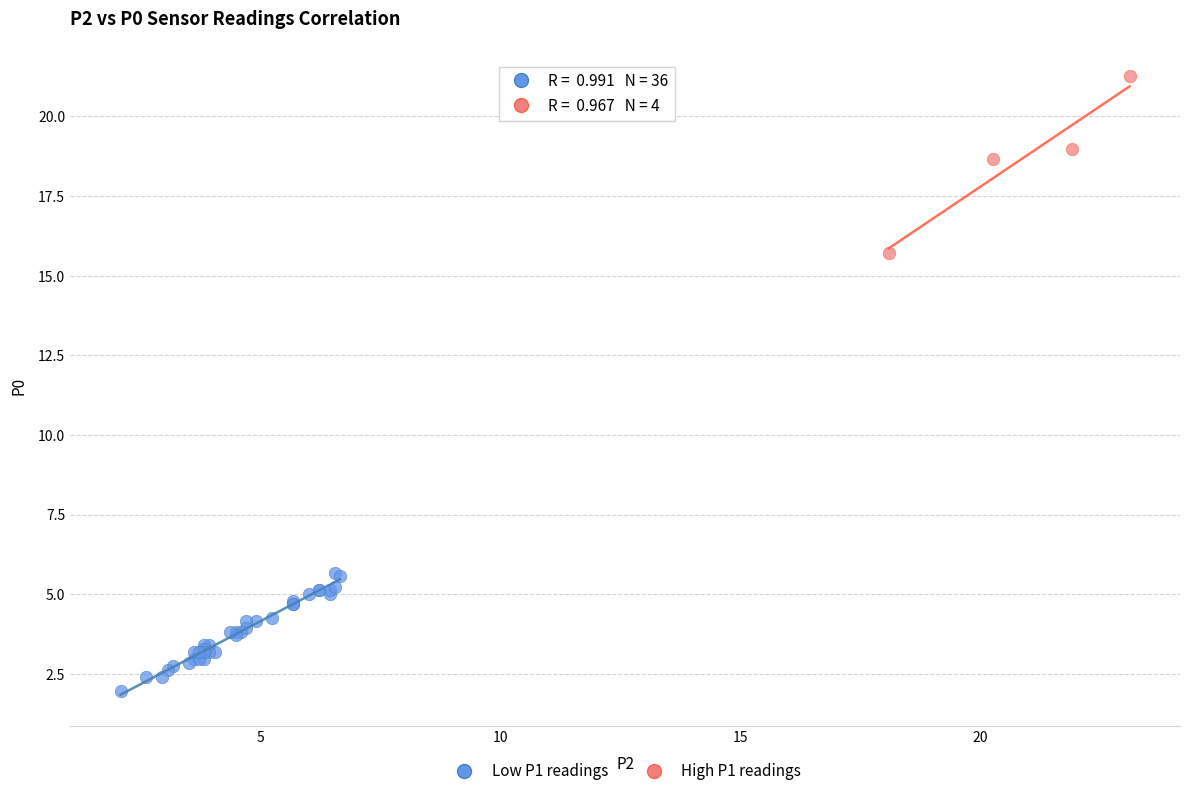

Which series reaches the maximum Y coordinate?

High P1 readings